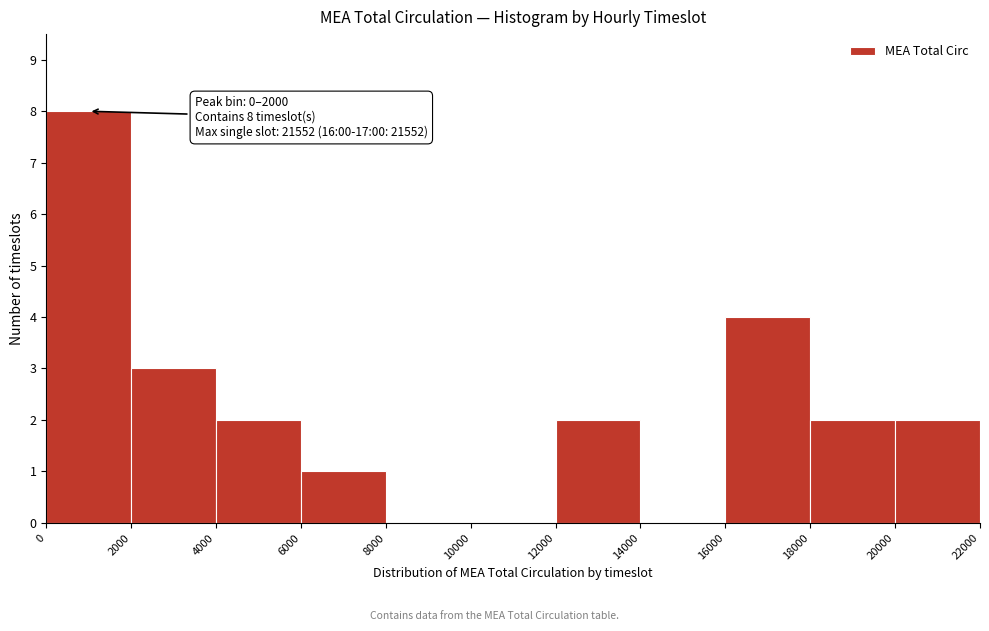

Over which range of the x-axis is the bar tallest?

0 to 2000